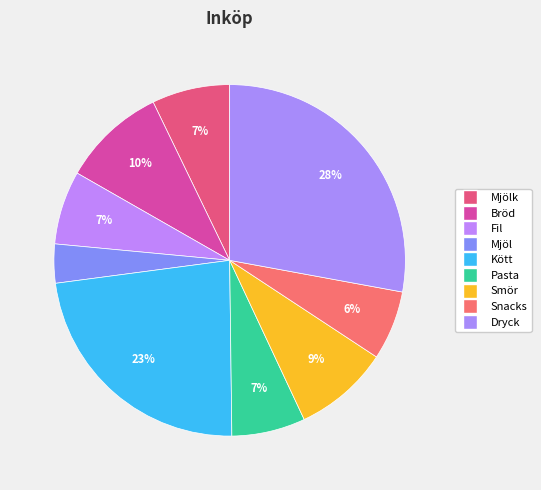

How many segments does this pie chart have?

9